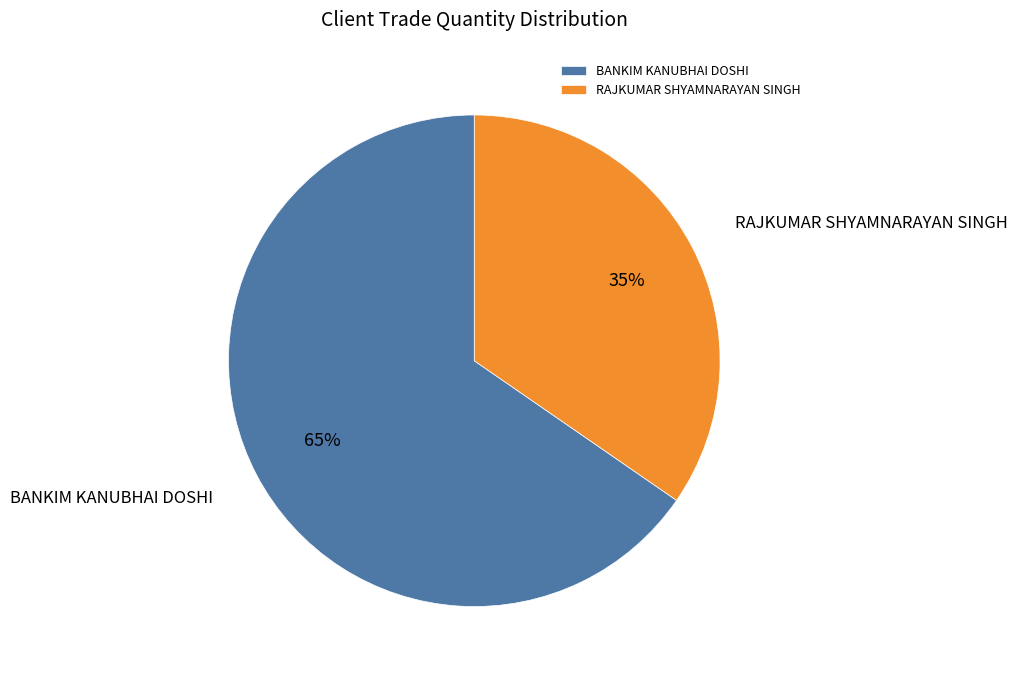

To the nearest percent, what is the combined percentage of RAJKUMAR SHYAMNARAYAN SINGH and BANKIM KANUBHAI DOSHI?

100%